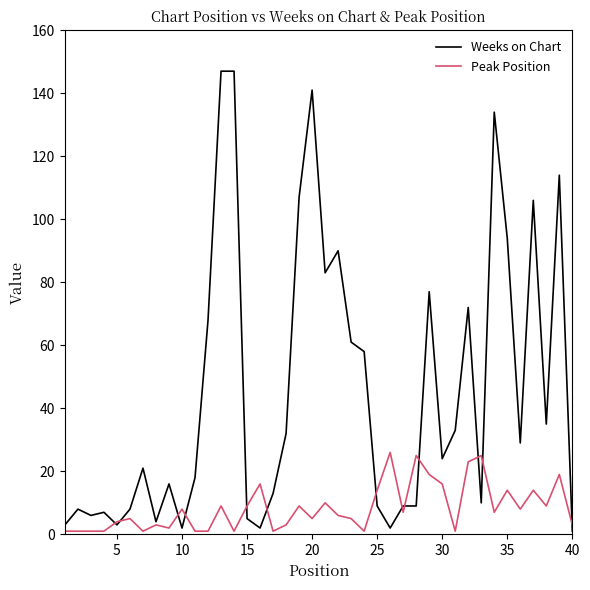

Rank the series by their maximum value, from lowest to highest.

Peak Position, Weeks on Chart